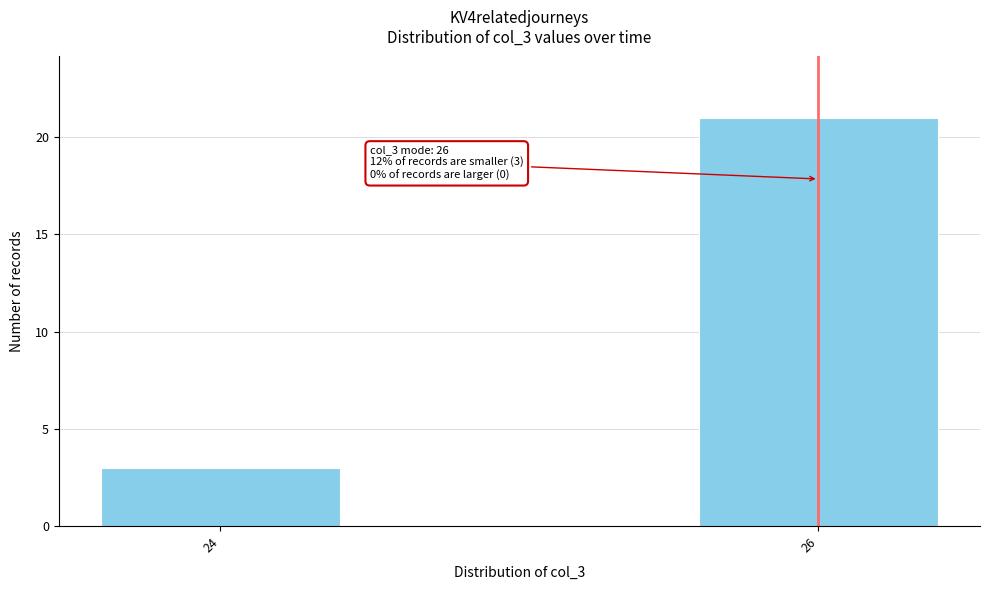

Reading left to right, what are all the values shown in this chart?

3	21